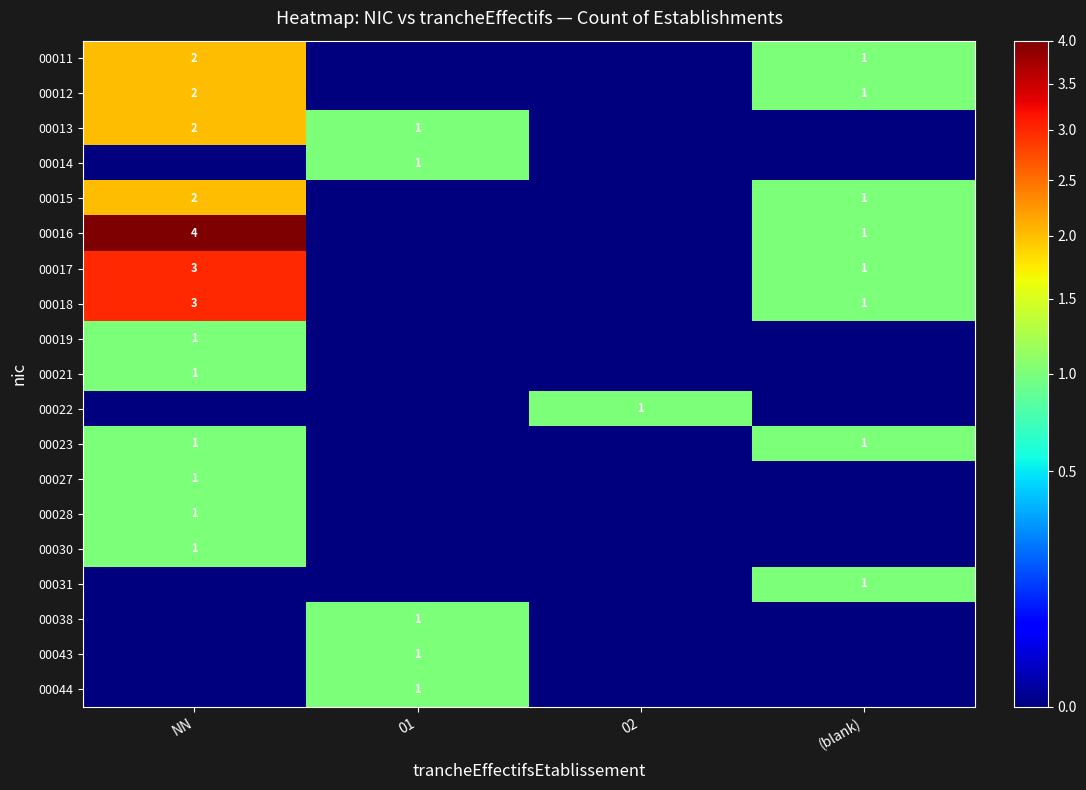

The 00043 series shows 1 at 01. True or false?

True